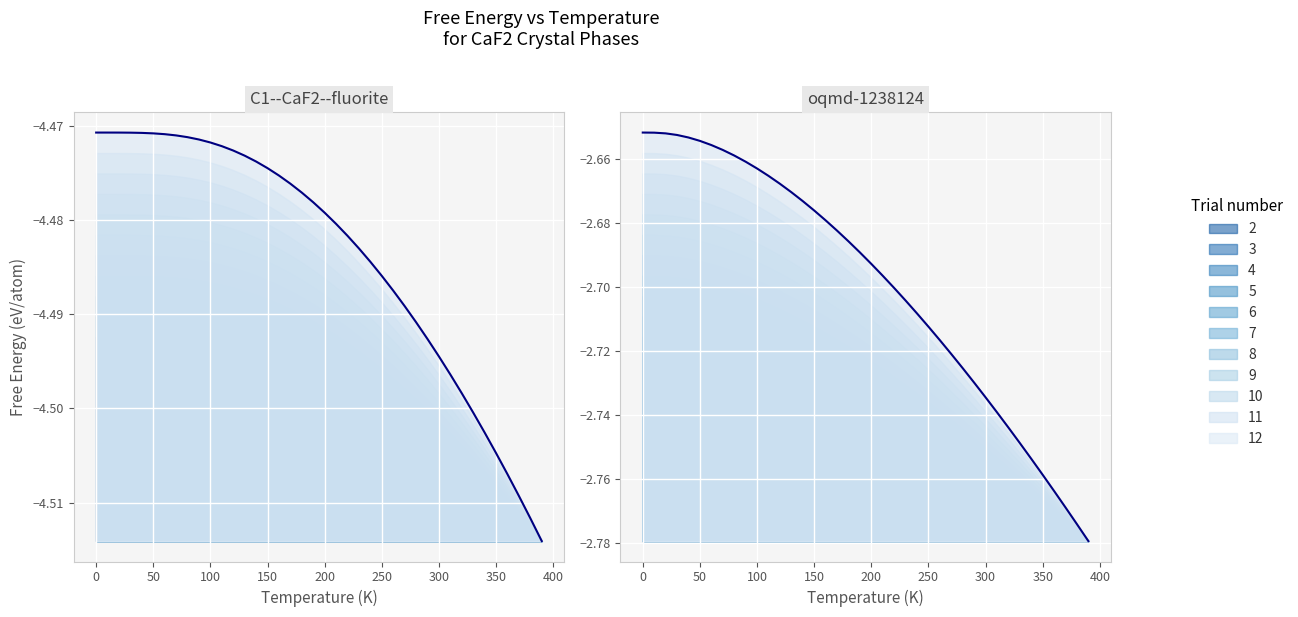

Is the value of C1--CaF2--fluorite a=5.3533 at 250 greater than the value of oqmd-1238124 a=11.0695 at −50?

No